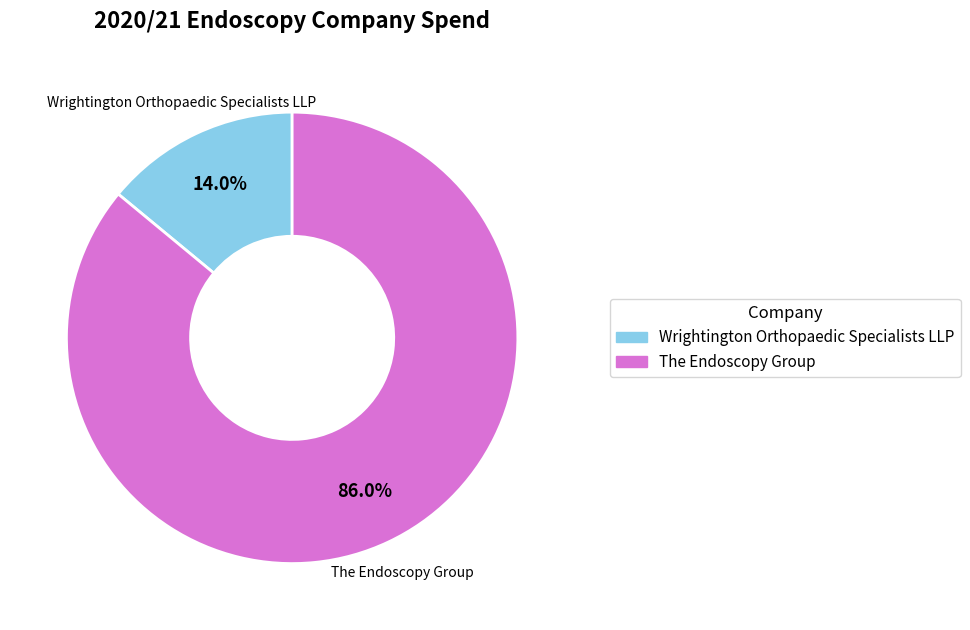

What is the largest slice in the pie chart?

The Endoscopy Group